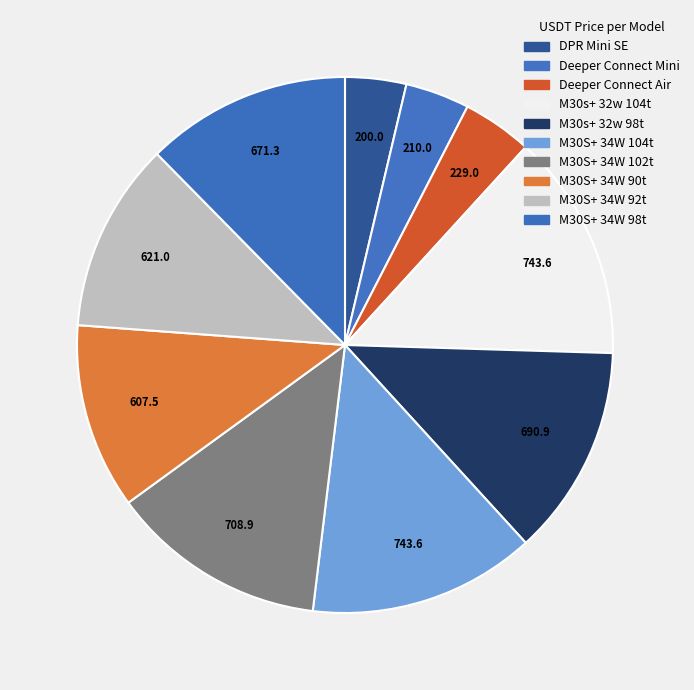

True or false: M30S+ 34W 102t accounts for 5% of the total.

False